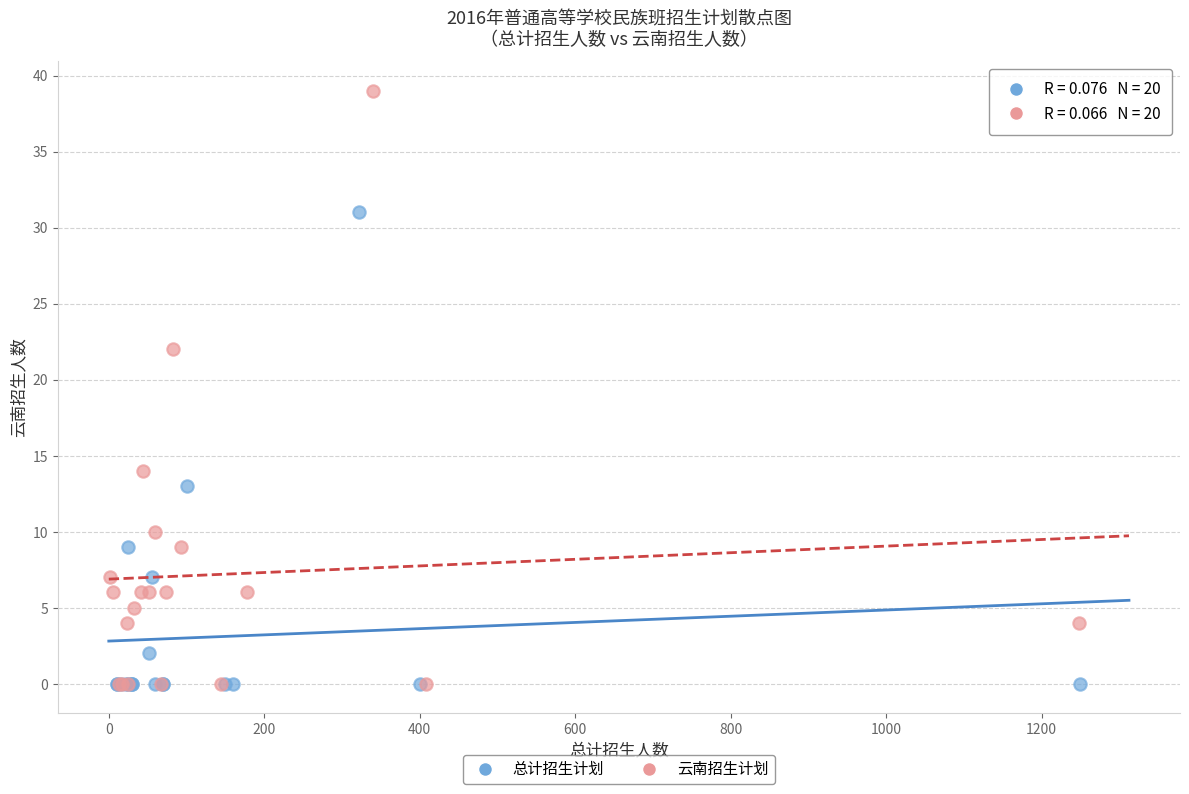

Which series reaches the maximum Y coordinate?

云南招生计划